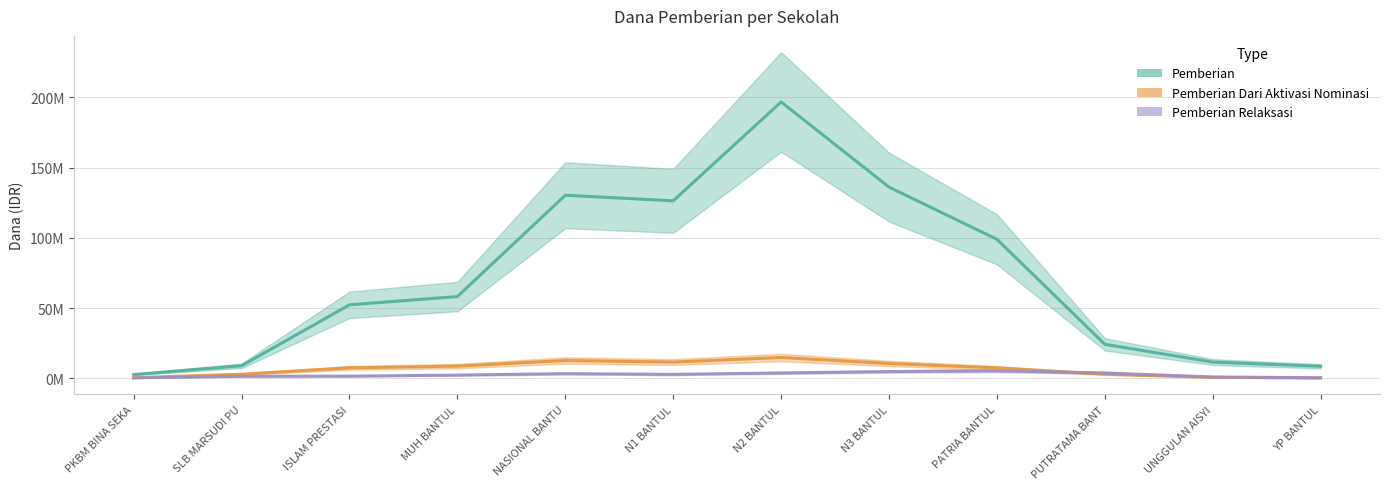

How many lines are shown in the chart?

3